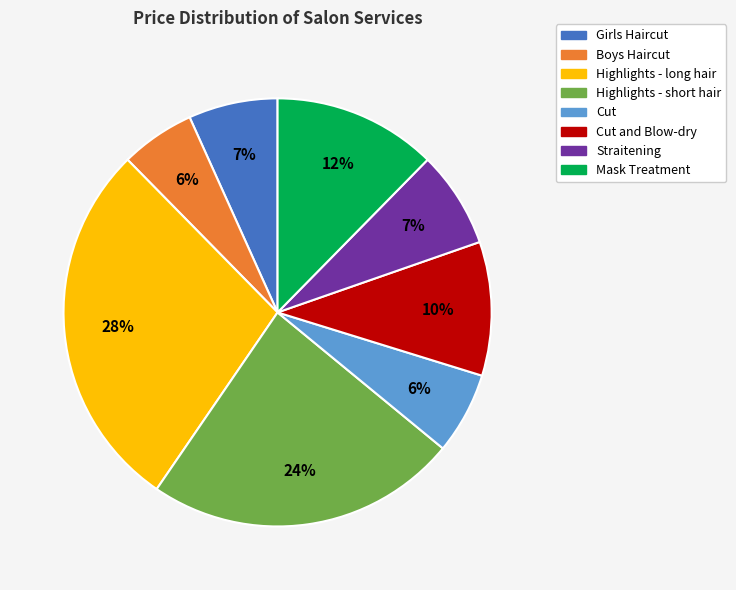

Which has a higher value, Cut or Straitening?

Straitening